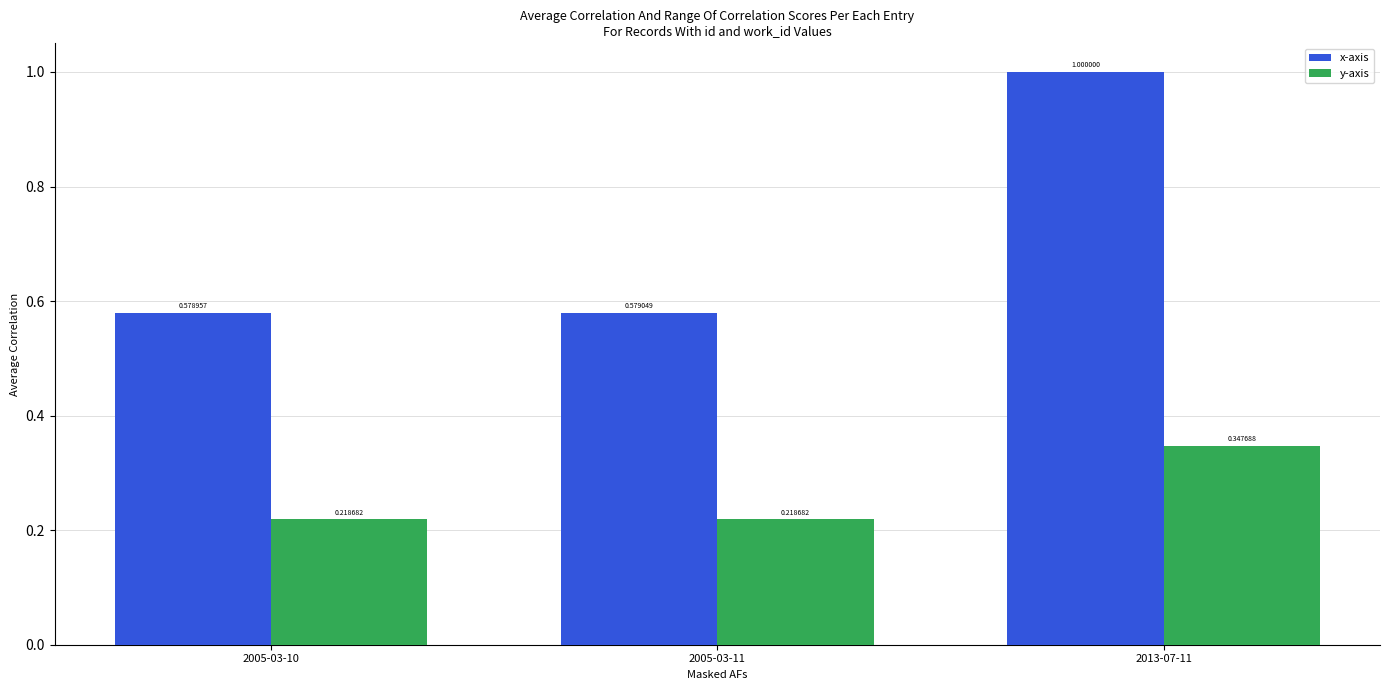

How many categories are shown in the chart?

3